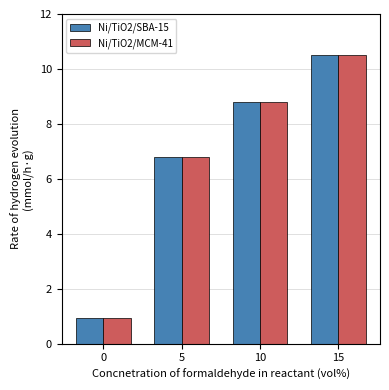

Reading right to left, what are all the values shown in this chart?

Ni/TiO2/SBA-15: 15=10.5	10=8.8	5=6.8	0=0.9
Ni/TiO2/MCM-41: 15=10.5	10=8.8	5=6.8	0=0.9